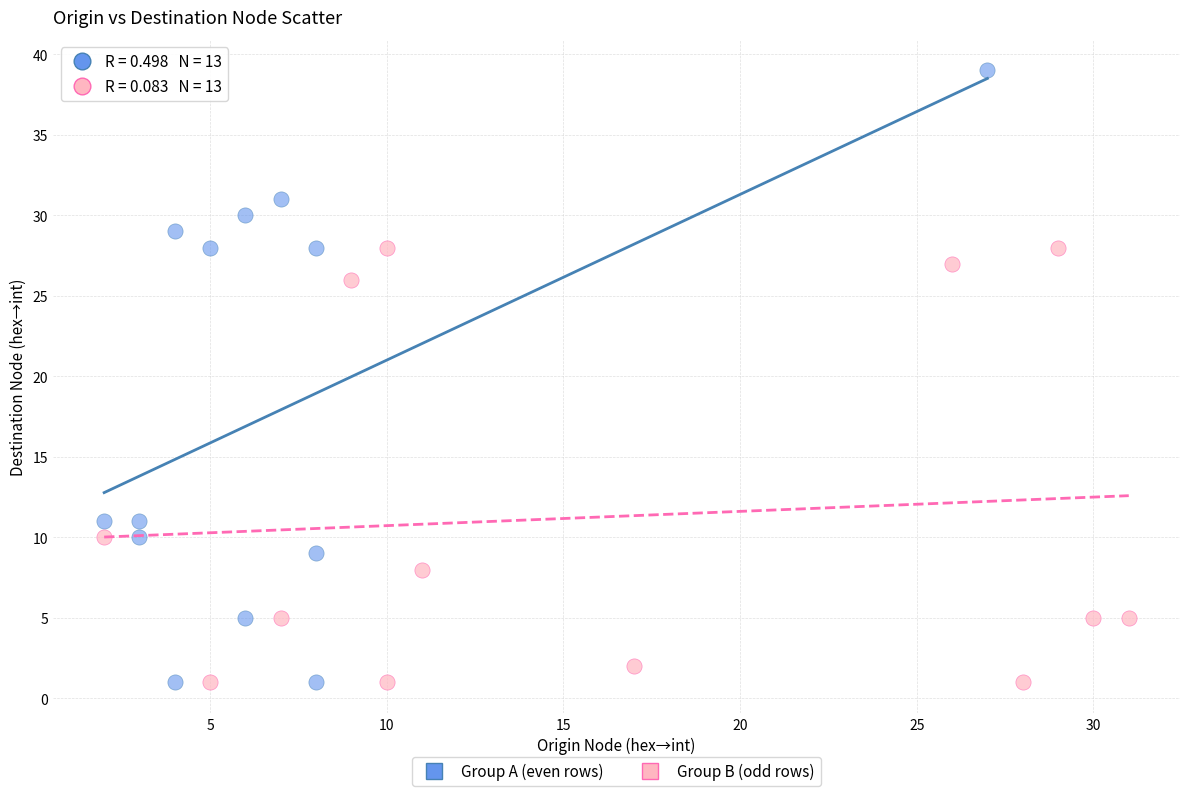

Which series has the largest Y range (max minus min)?

Group A (even rows)